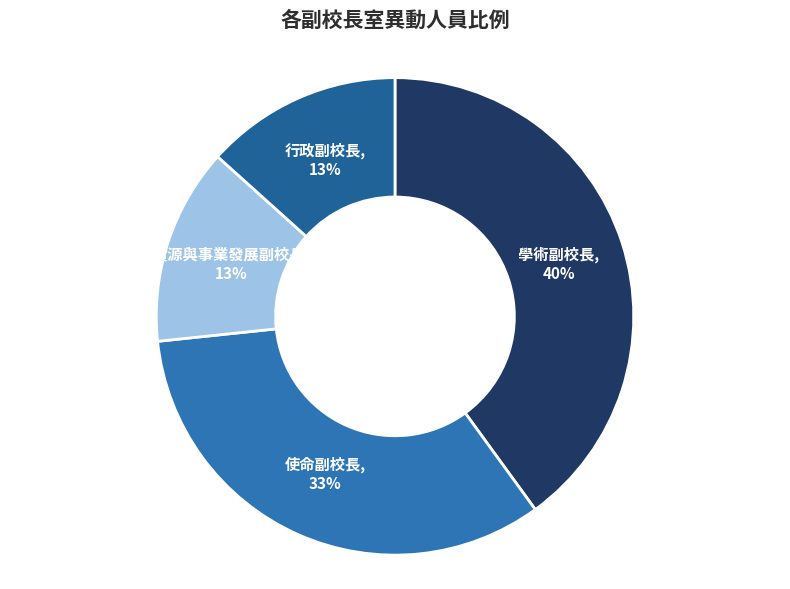

To the nearest percent, what percentage of the pie is 學術副校長?

40%